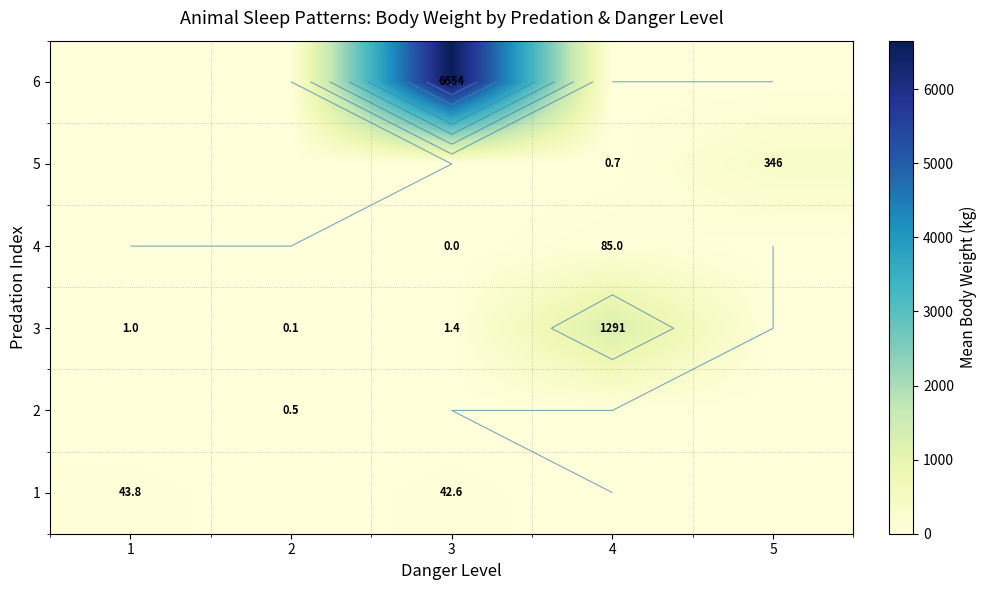

At which label does 3 first exceed 1?

3